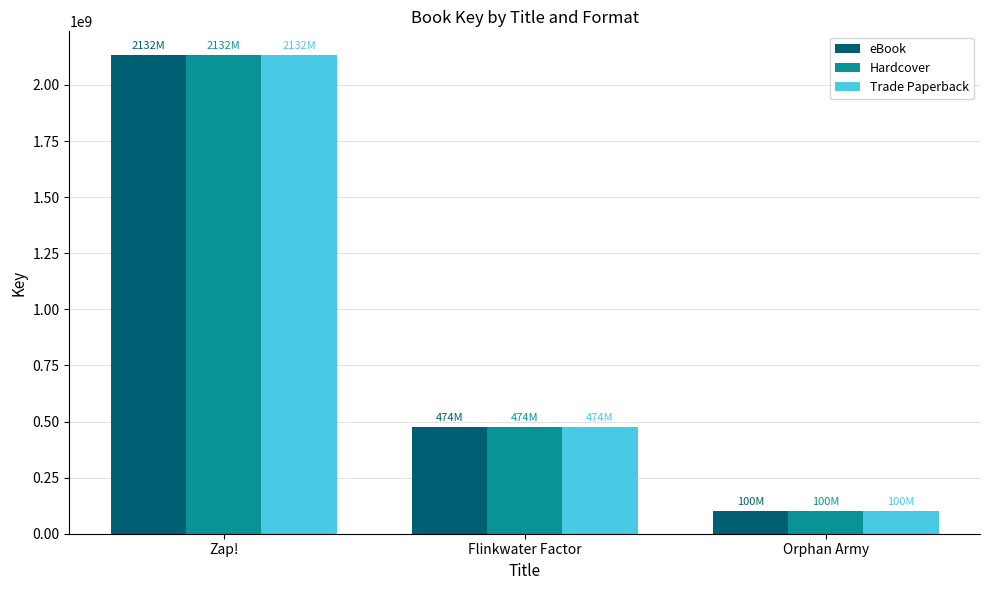

What position from the left is Zap!?

1